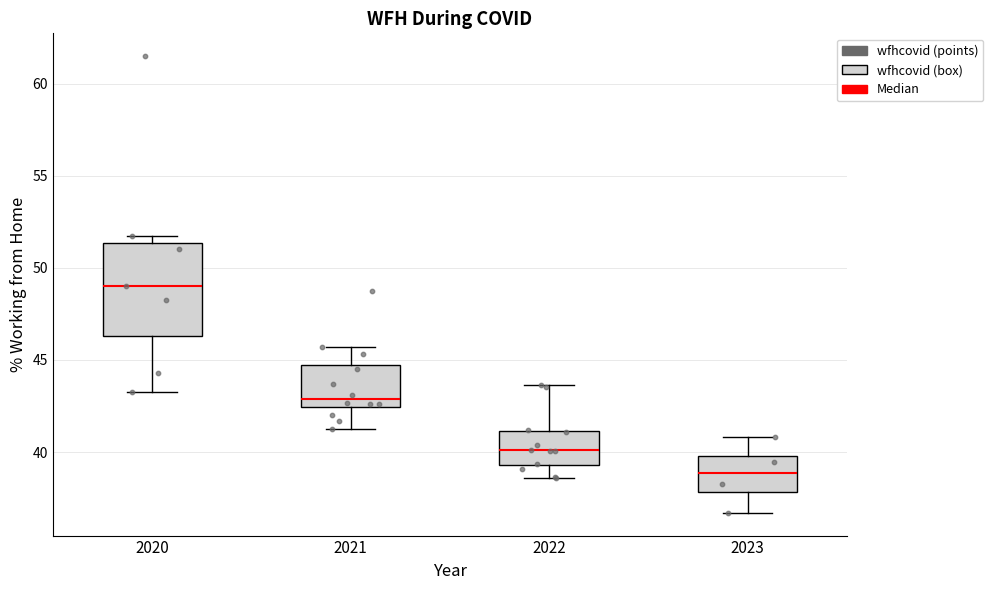

Which box has the lowest median line?

2023